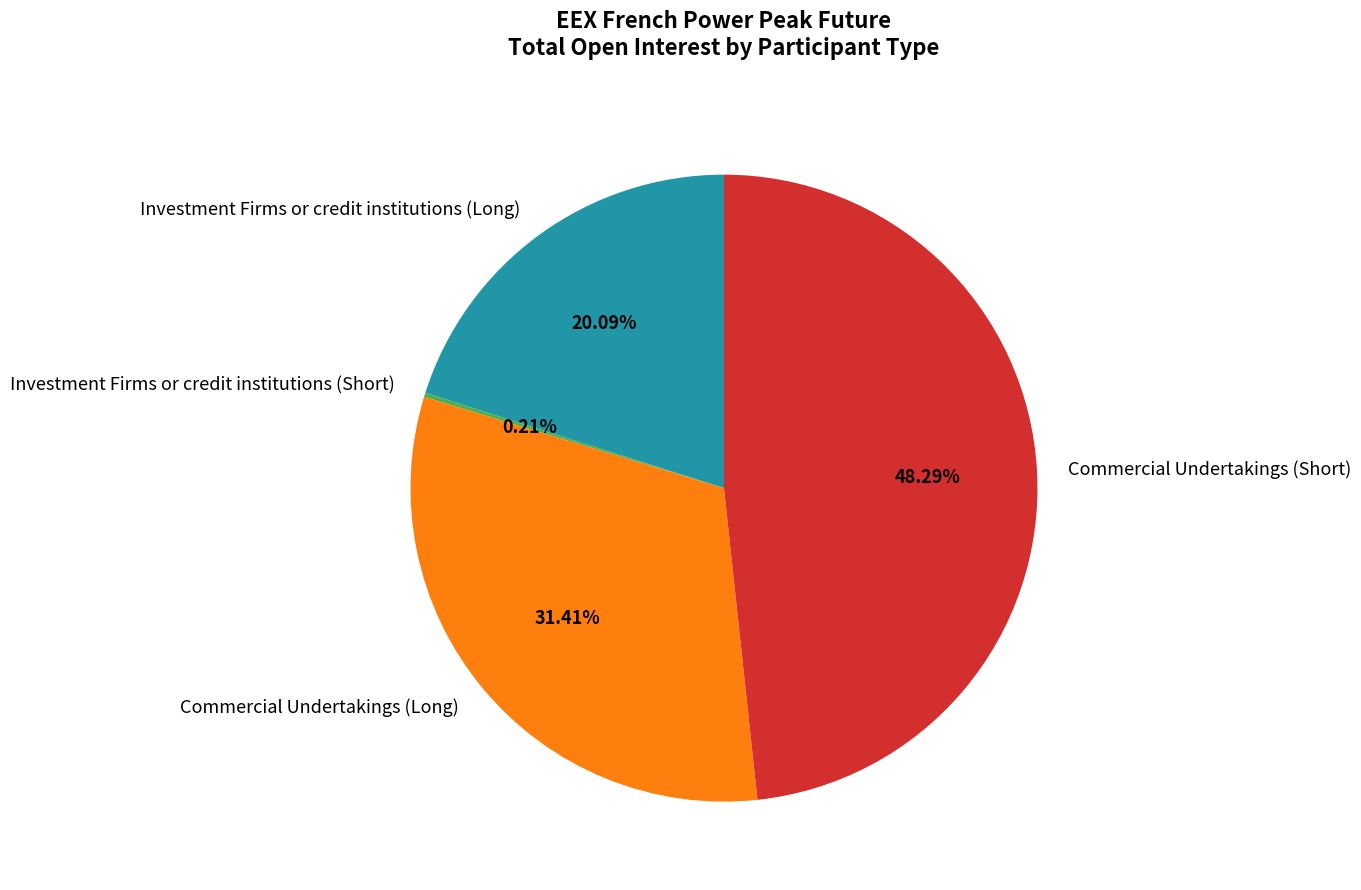

Is there any slice that represents more than half of the pie?

No